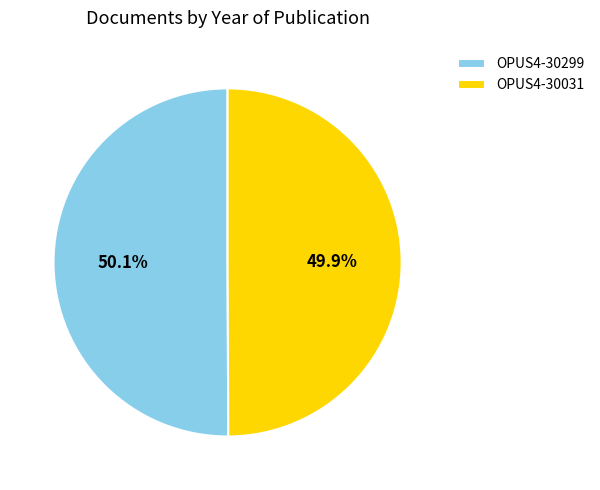

To the nearest percent, what portion does OPUS4-30031 represent?

50%